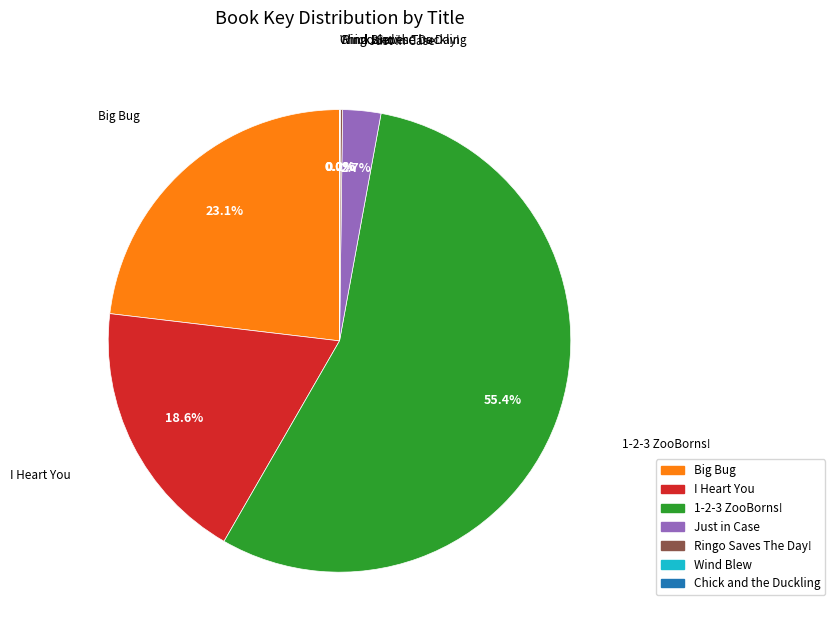

How much of the chart is everything except Just in Case?

97.3%